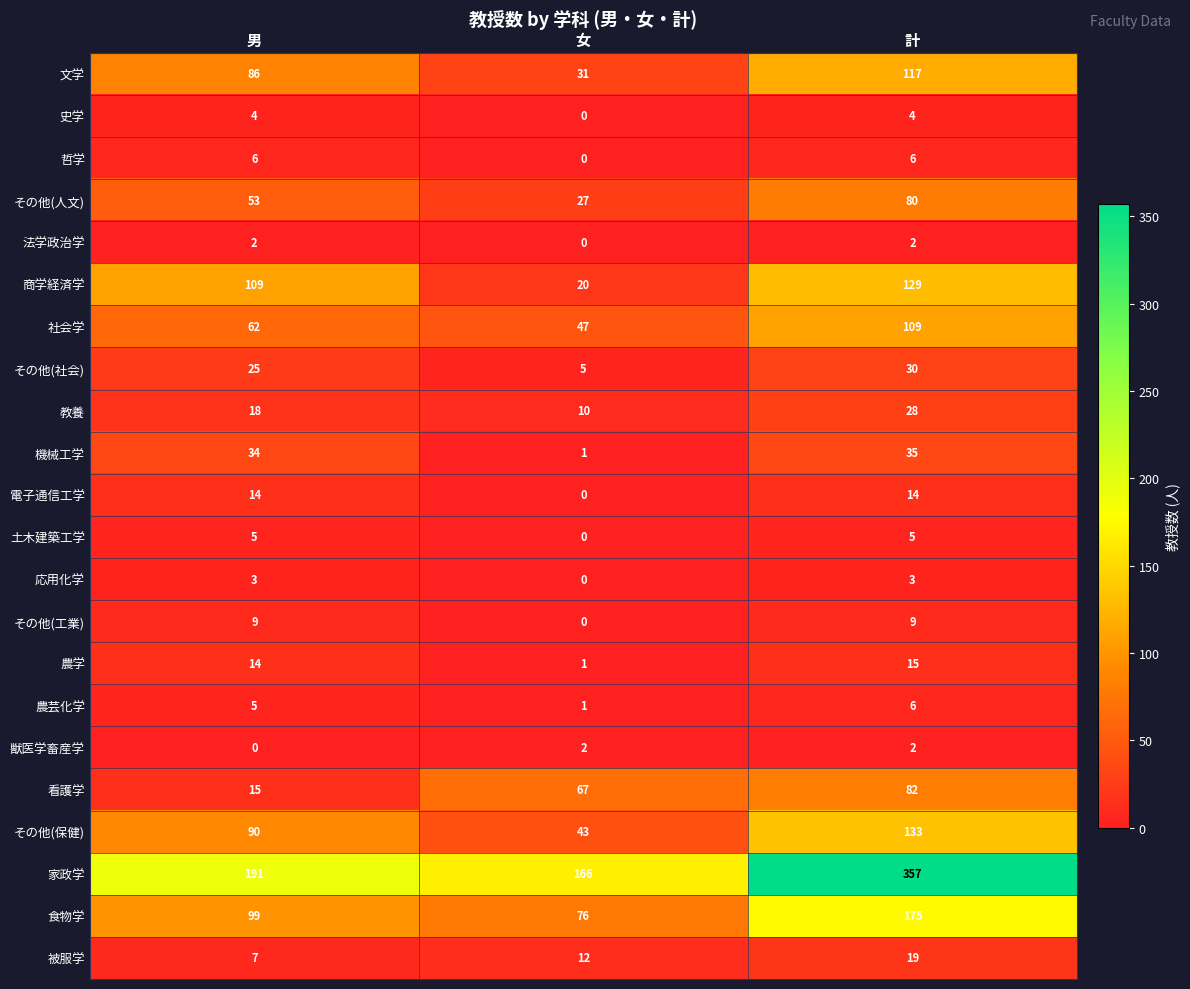

Which category has the highest value across all series?

計